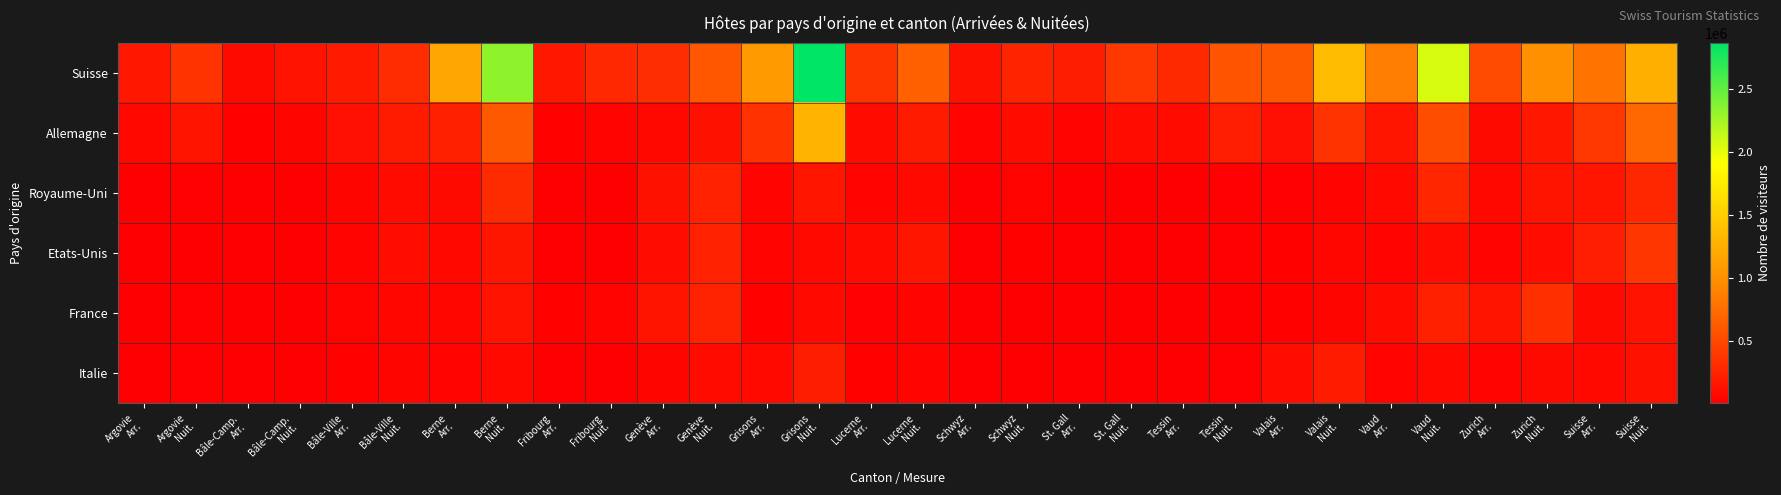

At how many categories does at least one series exceed 2189841?

2